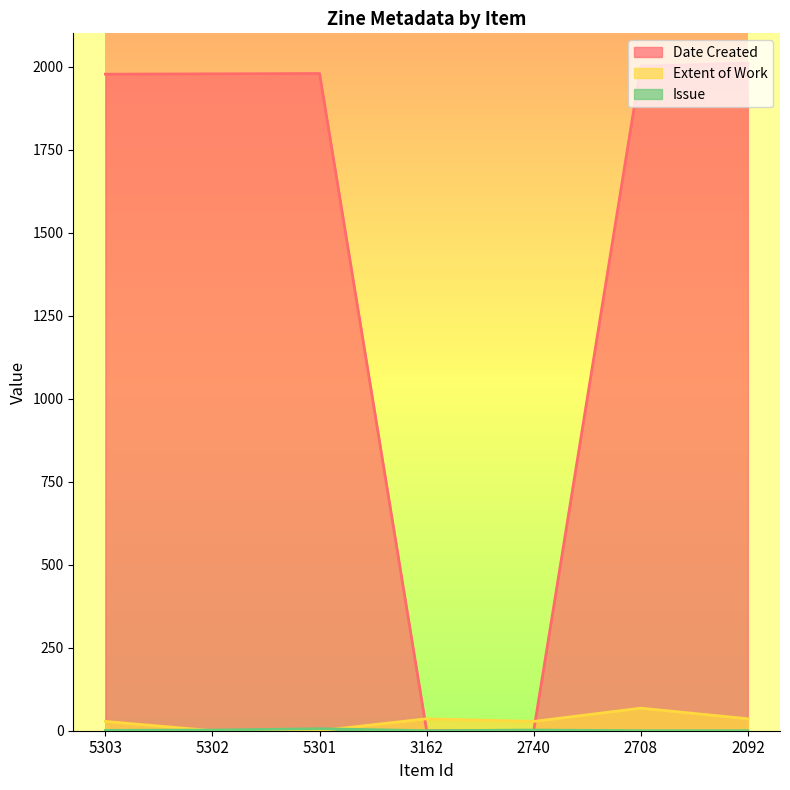

At which label does Issue reach its minimum?

3162